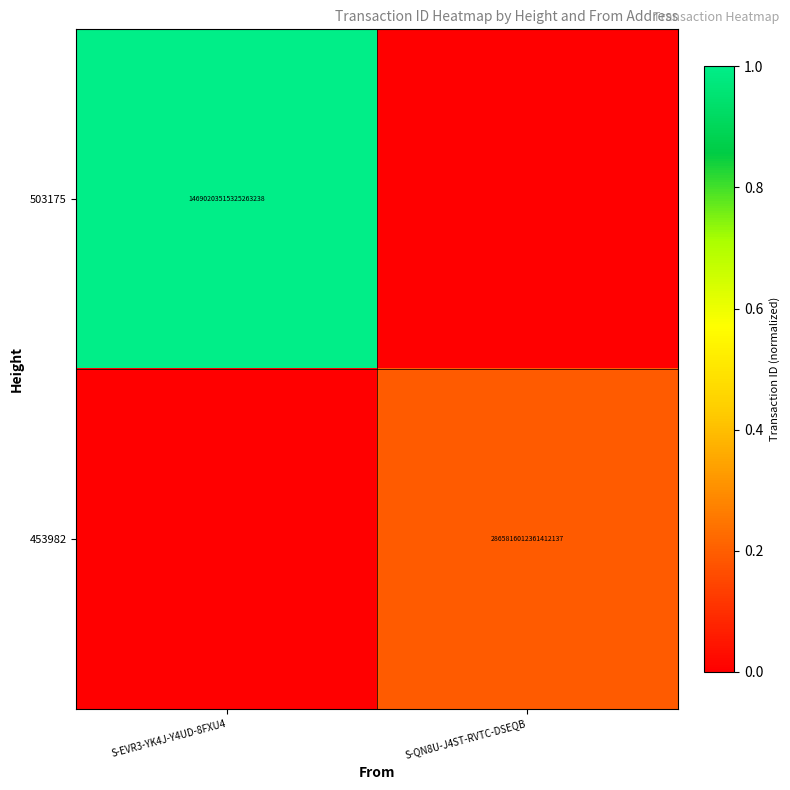

Which category has the lowest value across all series?

S-QN8U-J4ST-RVTC-DSEQB